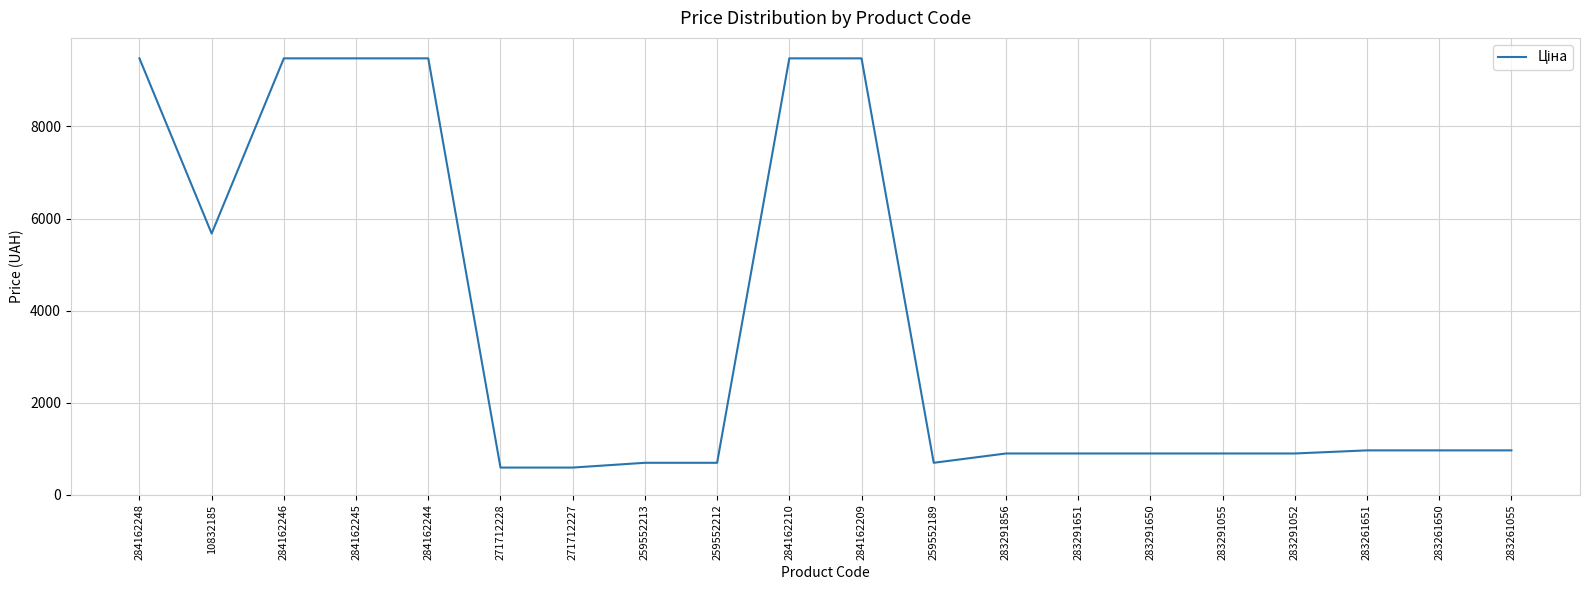

What is the change in value from 284162209 to 283291856?

-8584.2